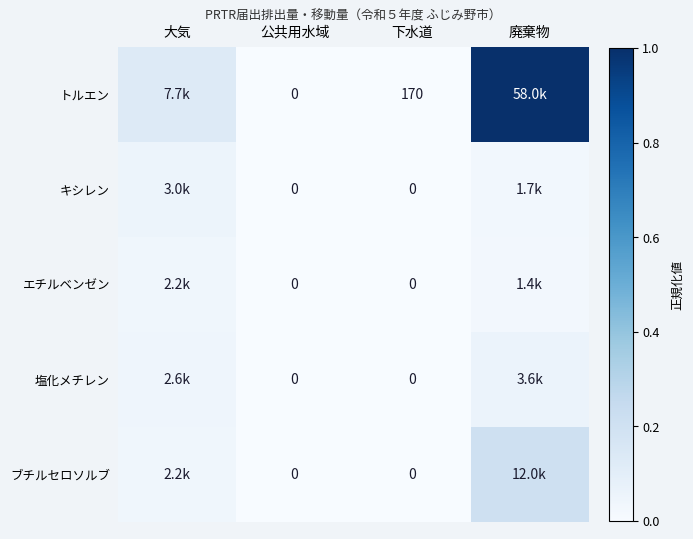

What is the total value across all series at 大気?

0.3